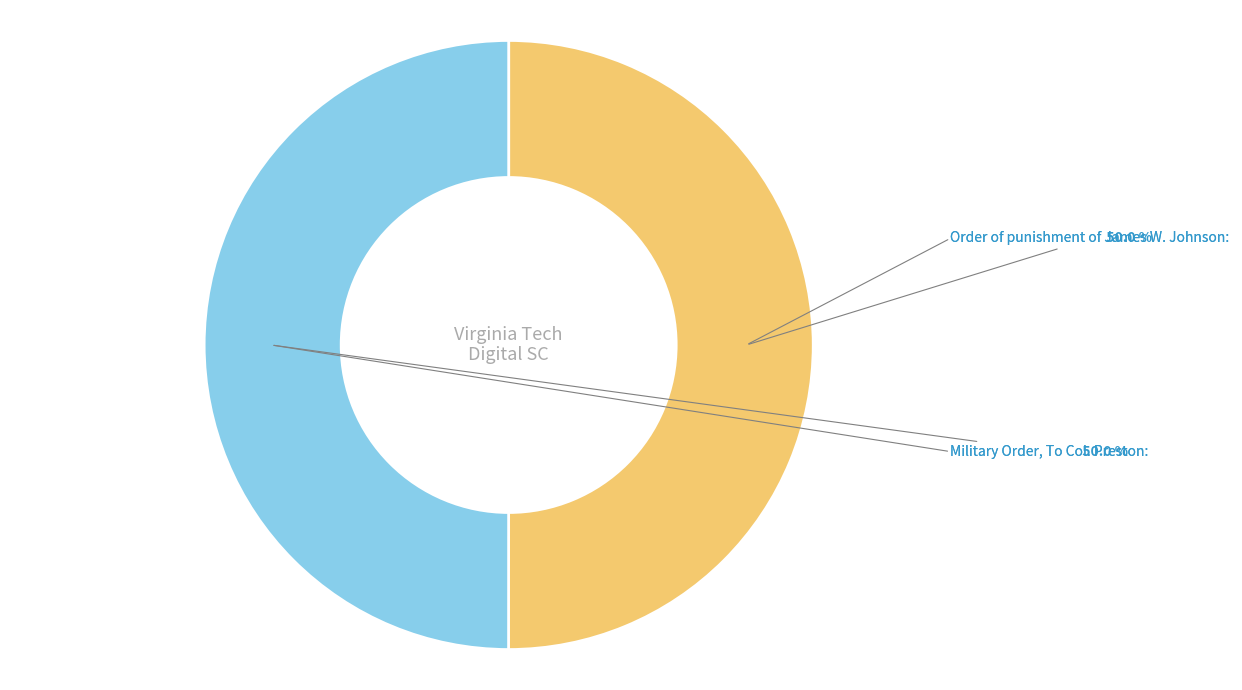

Count the number of slices in the pie.

2